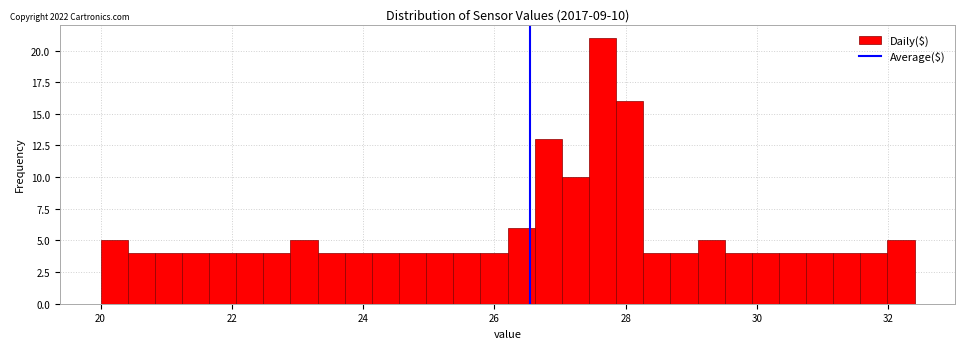

Around what value on the x-axis is the tallest bar? Give the approximate position of its centre, as read against the axis.

27.6